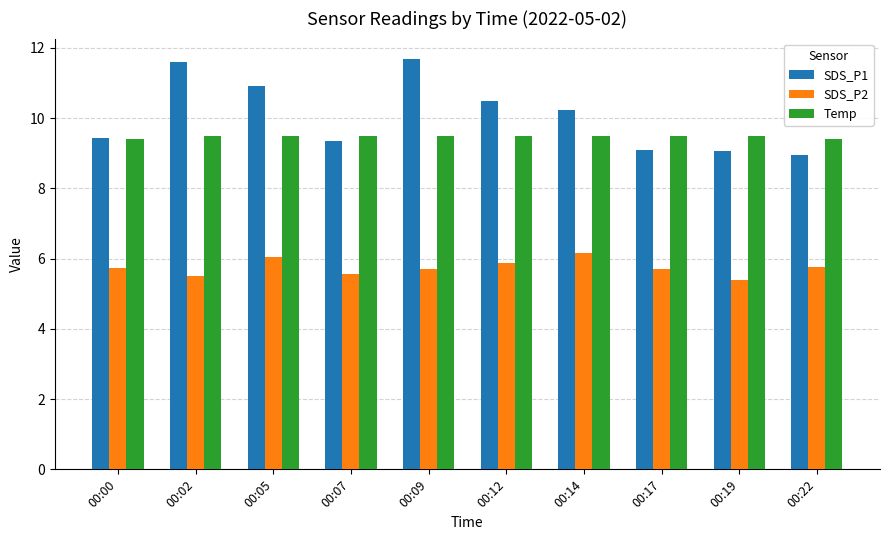

What is the lowest value of the Temp series?

9.4